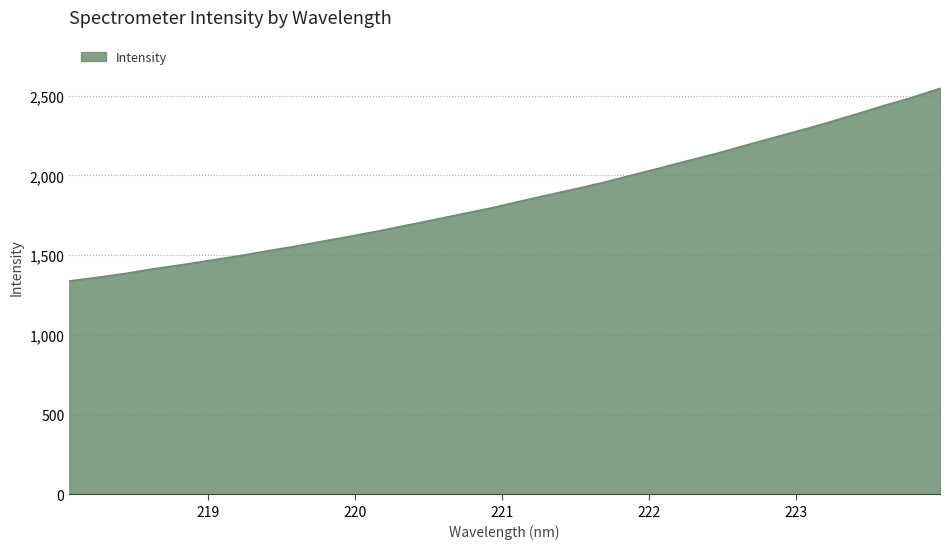

What is the greatest value displayed?

2546.1